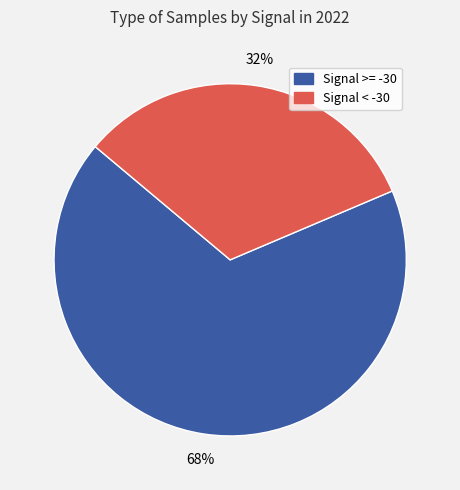

How many slices are in this pie chart?

2